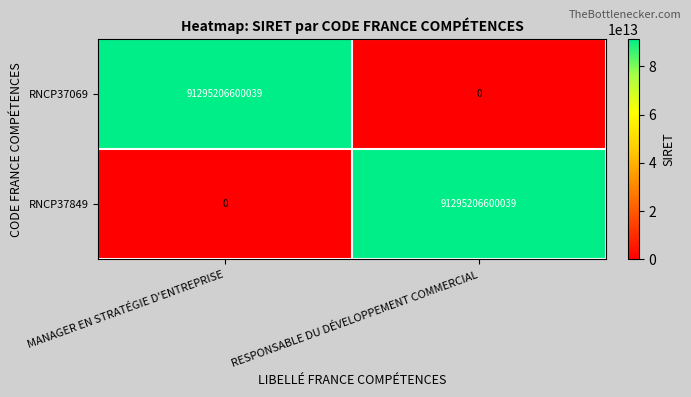

Is it true that RNCP37849 equals 0 at MANAGER EN STRATÉGIE D'ENTREPRISE?

True